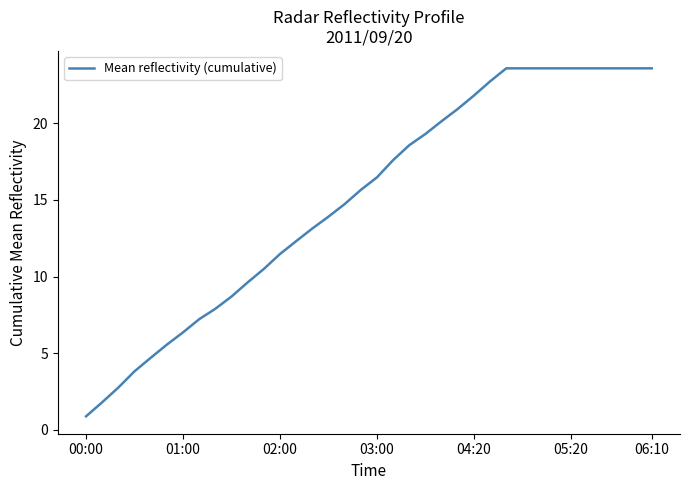

What is the maximum value shown in the chart?

23.6